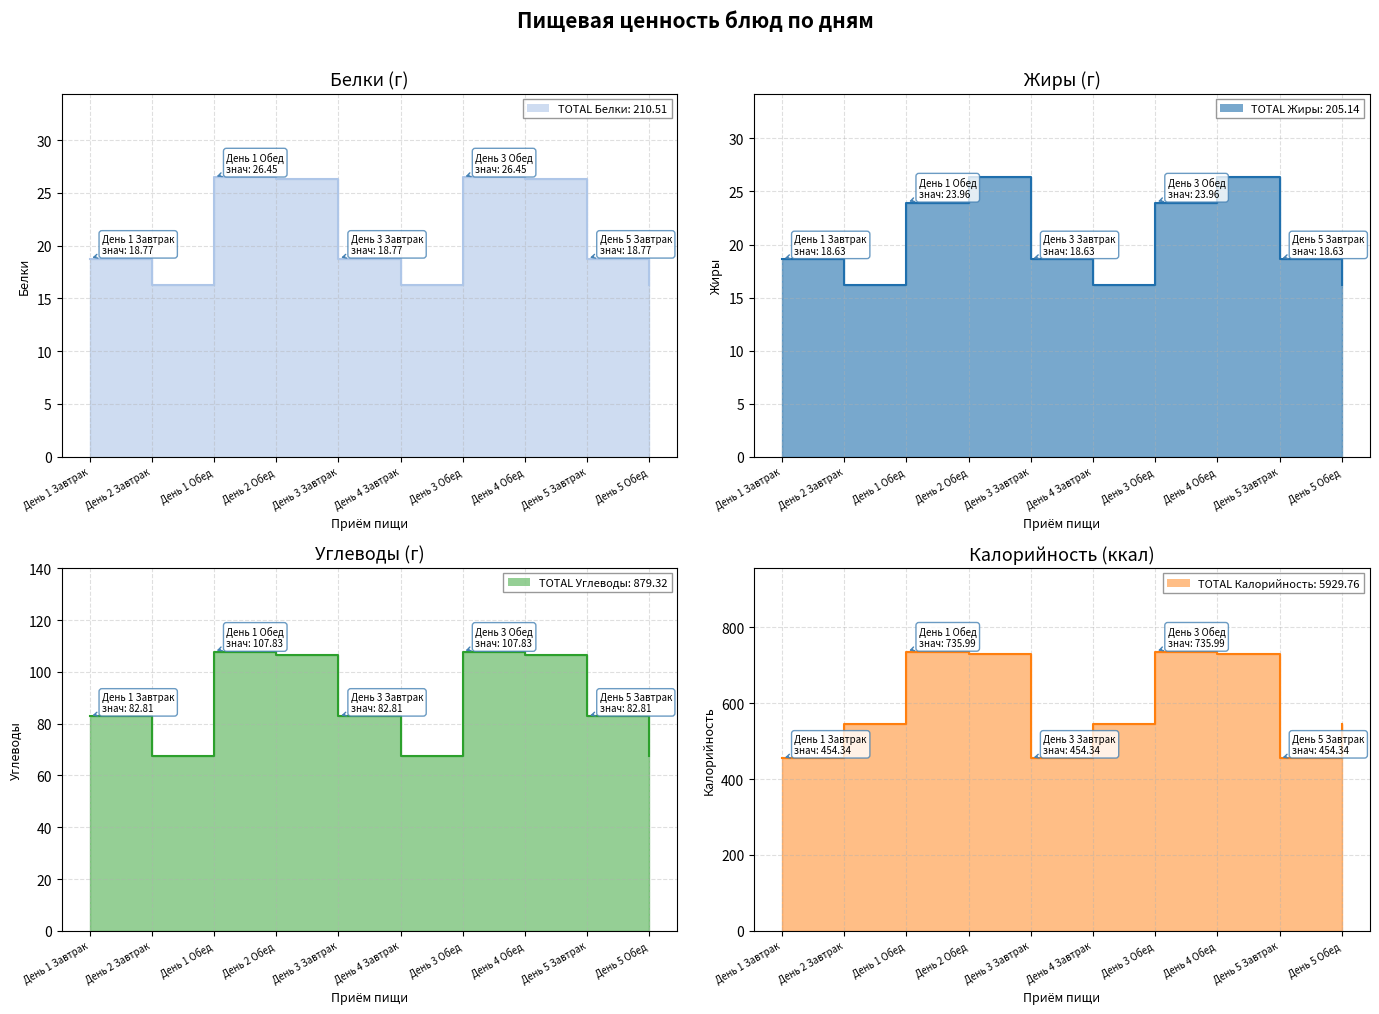

What is the label of the 5th point from the right?

День 4 Завтрак